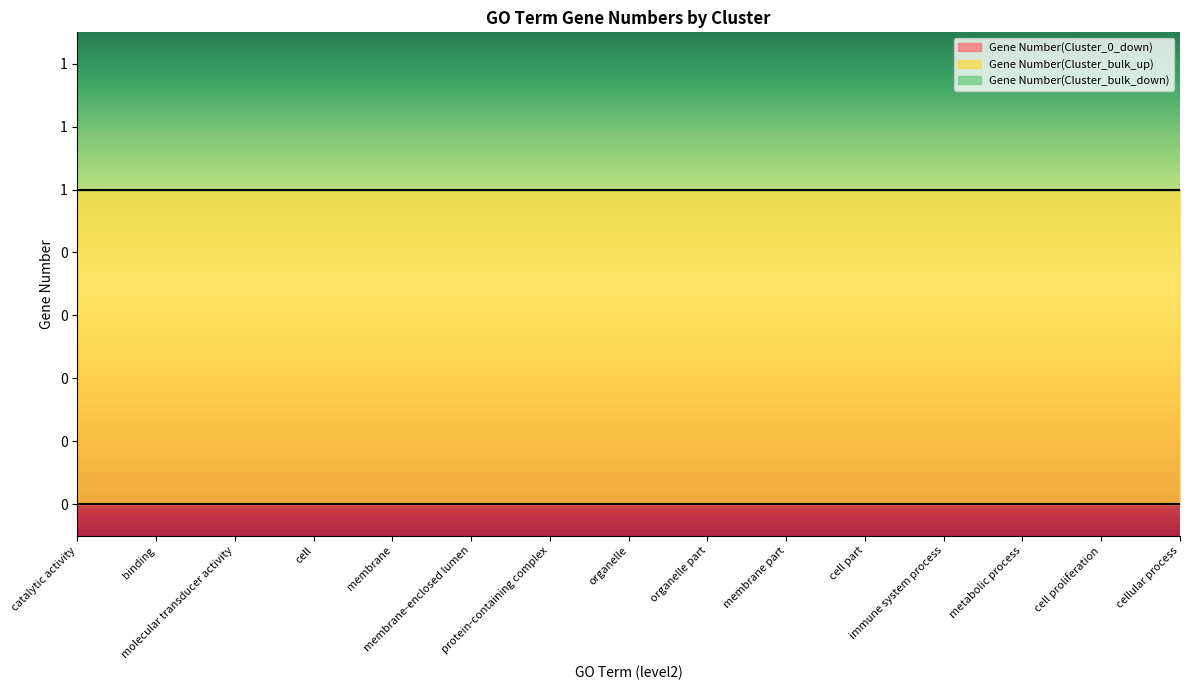

Rank the categories by Gene Number(Cluster_0_down) value from lowest to highest.

catalytic activity, binding, molecular transducer activity, cell, membrane, membrane-enclosed lumen, protein-containing complex, organelle, organelle part, membrane part, cell part, immune system process, metabolic process, cell proliferation, cellular process